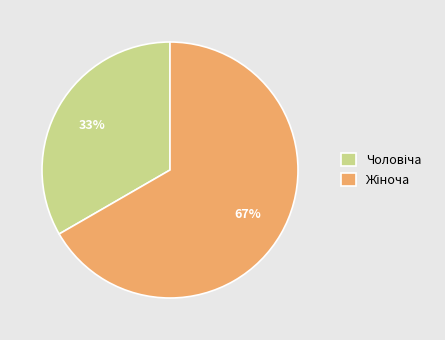

To the nearest percent, what is the average slice percentage?

50%